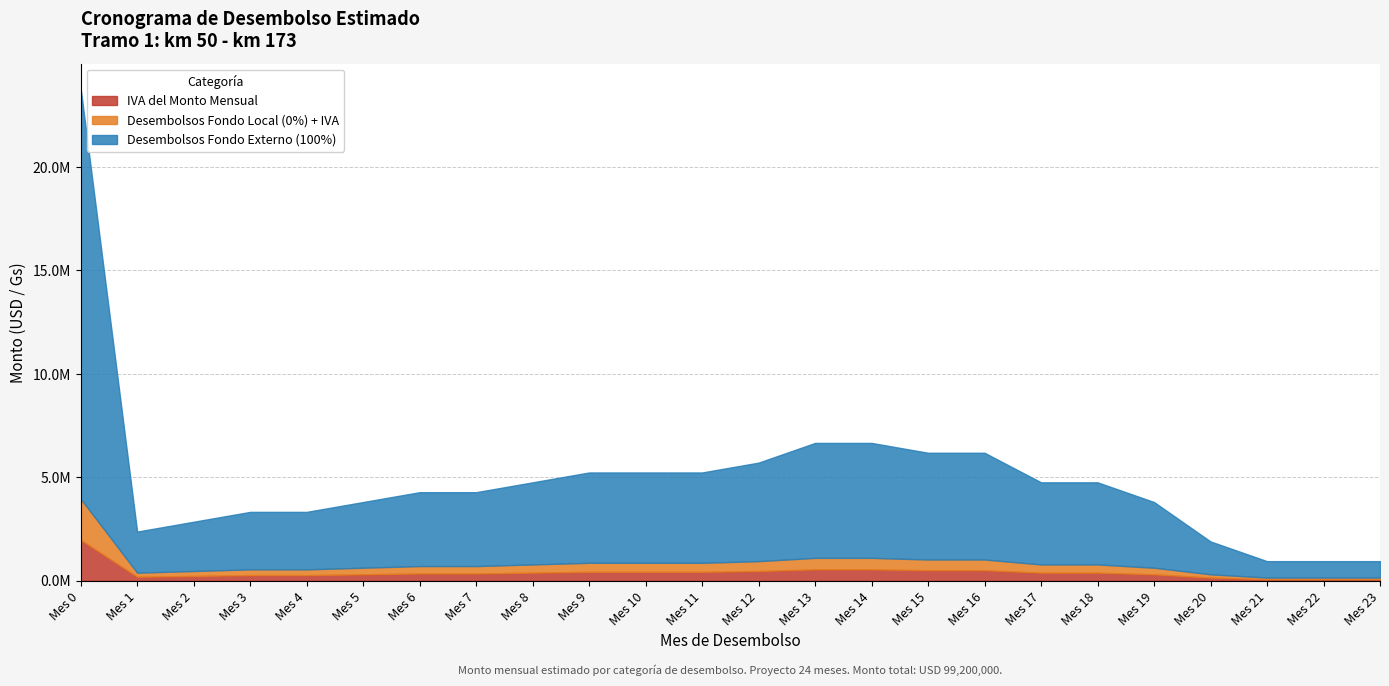

What is the difference between the IVA del Monto Mensual values at Mes 17 and Mes 0?

1587200